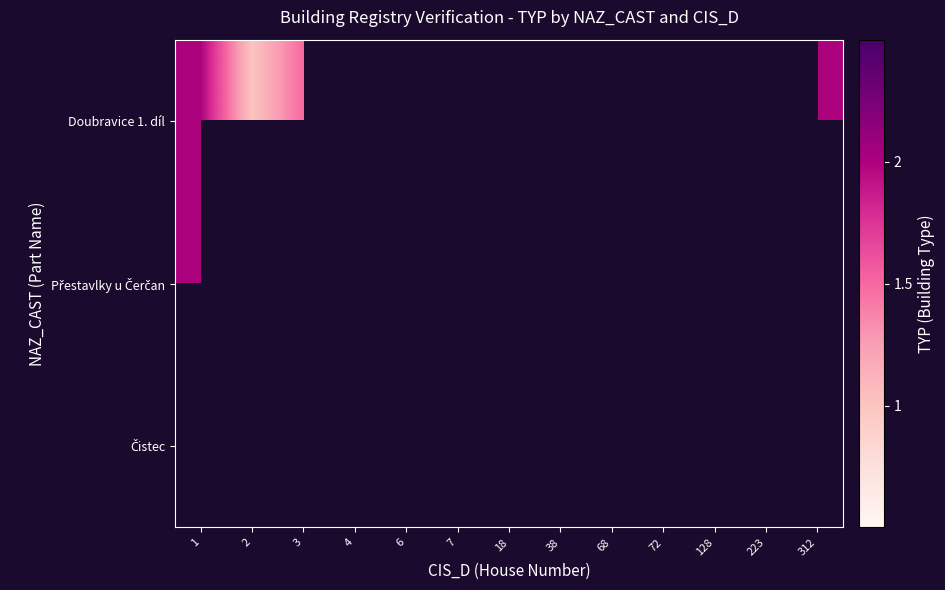

Between 4 and 7, which is larger?

7